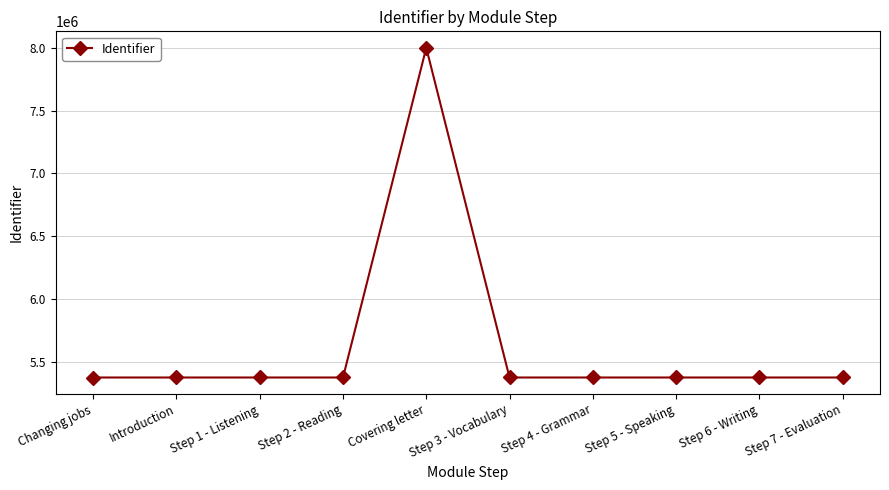

What is the value of the 8th point from the left?

5374661